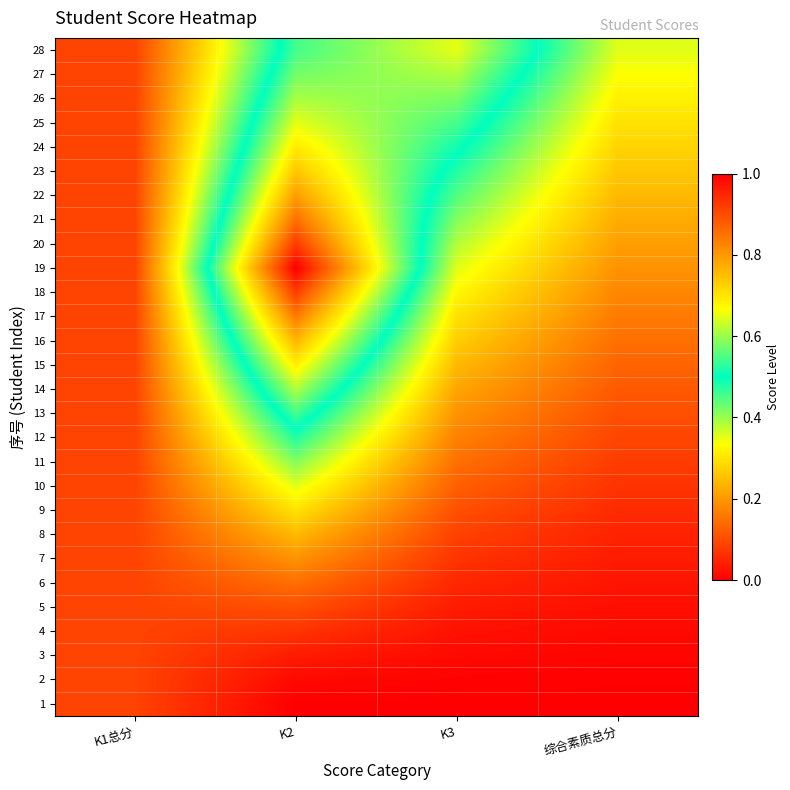

What is the difference between the highest and lowest values at K2?

1.0